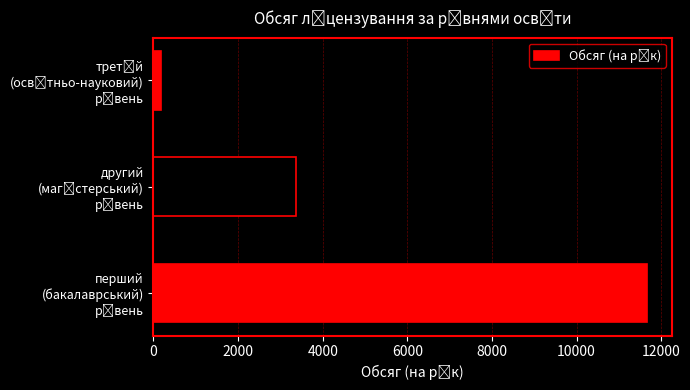

Count the values in the range 168 to 11675.

3